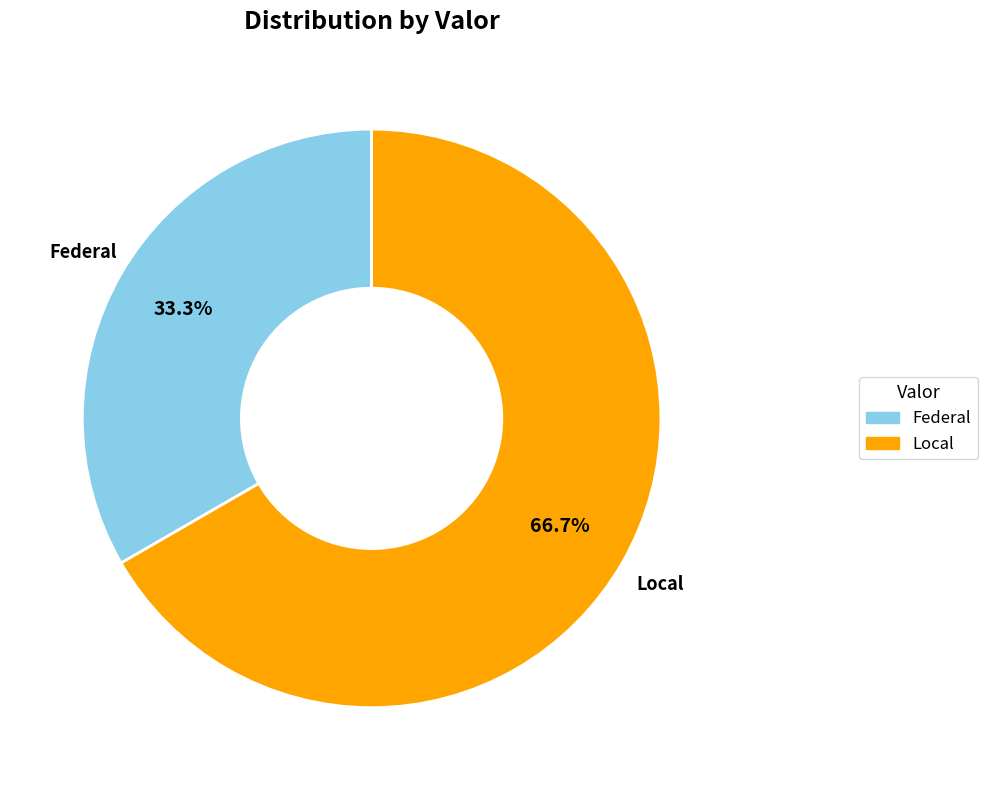

What portion of the pie excludes Federal?

66.7%